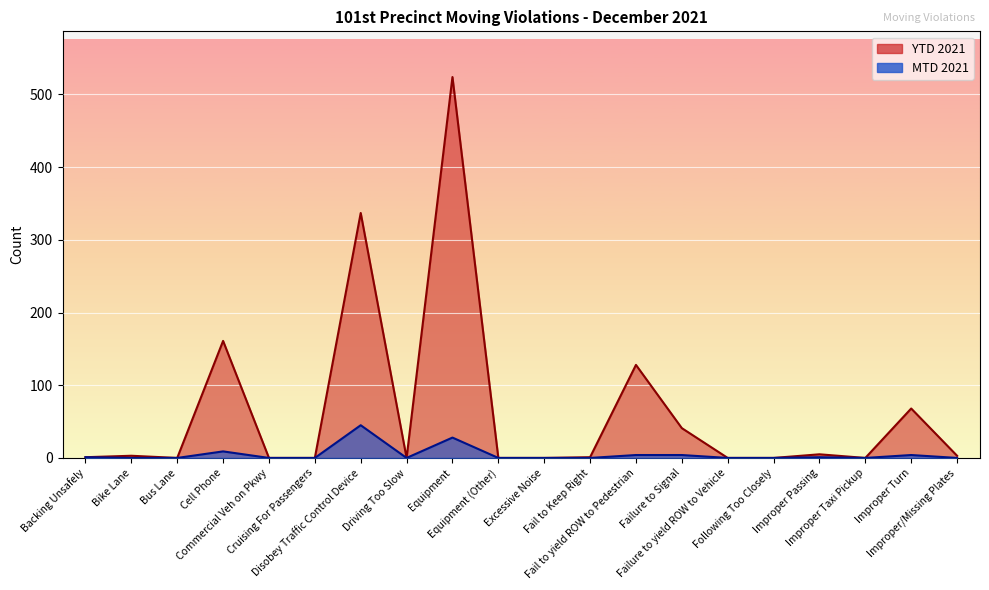

True or false: YTD 2021 and MTD 2021 intersect in this chart.

False